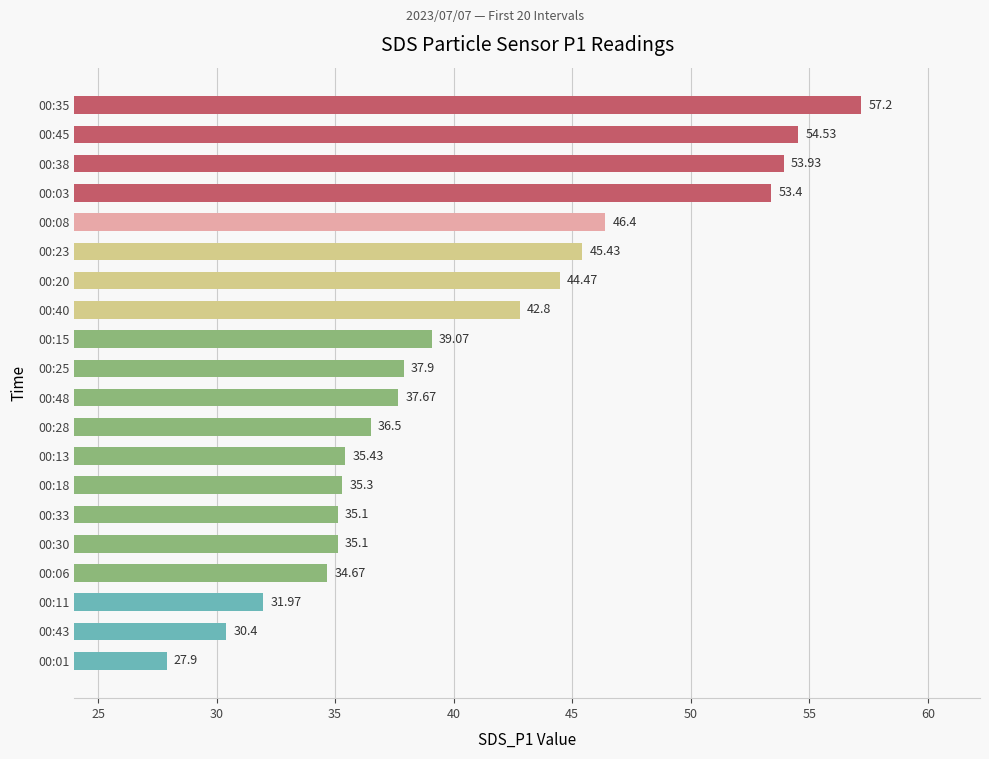

What is the difference between the values at 00:40 and 00:20?

1.7